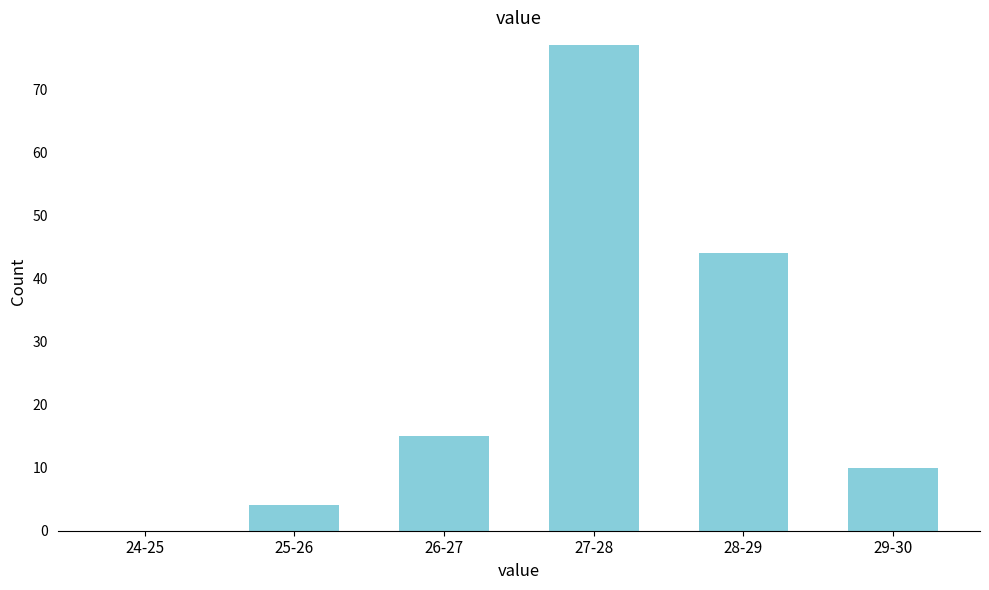

Reading left to right, transcribe all the data shown in this chart.

24-25=0	25-26=4	26-27=15	27-28=77	28-29=44	29-30=10